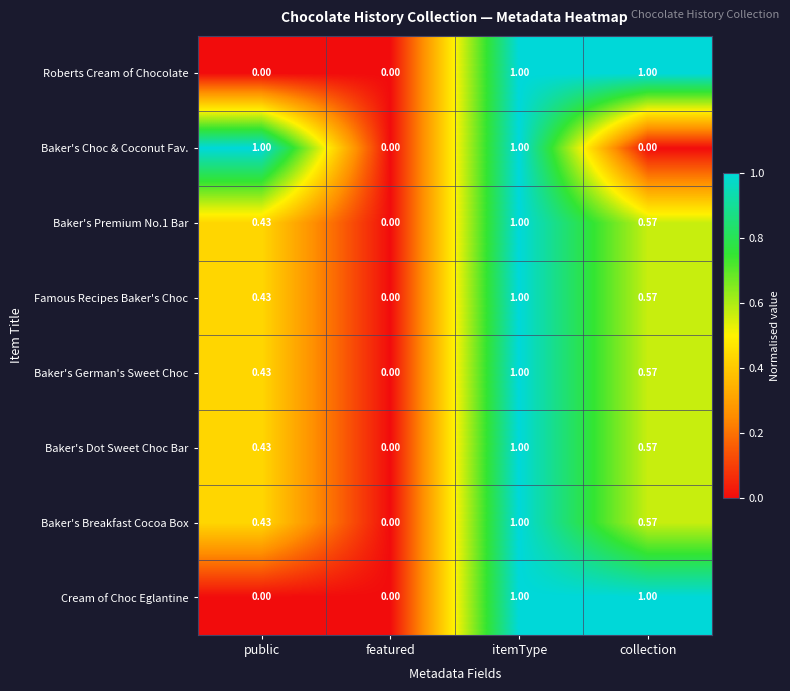

At which category is the sum across all series the highest?

itemType